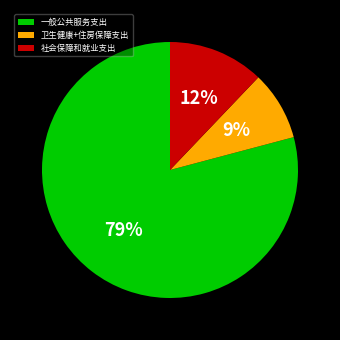

Between 一般公共服务支出 and 社会保障和就业支出, which is larger?

一般公共服务支出